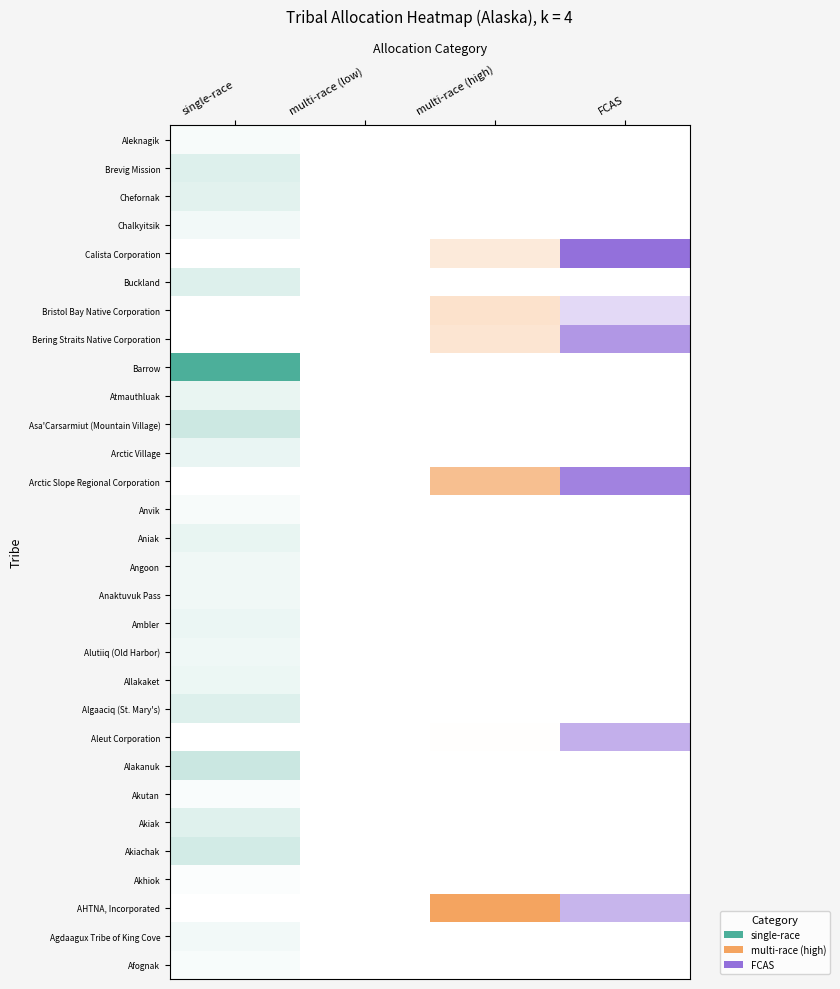

What is the maximum value shown in the chart?

3256826.2